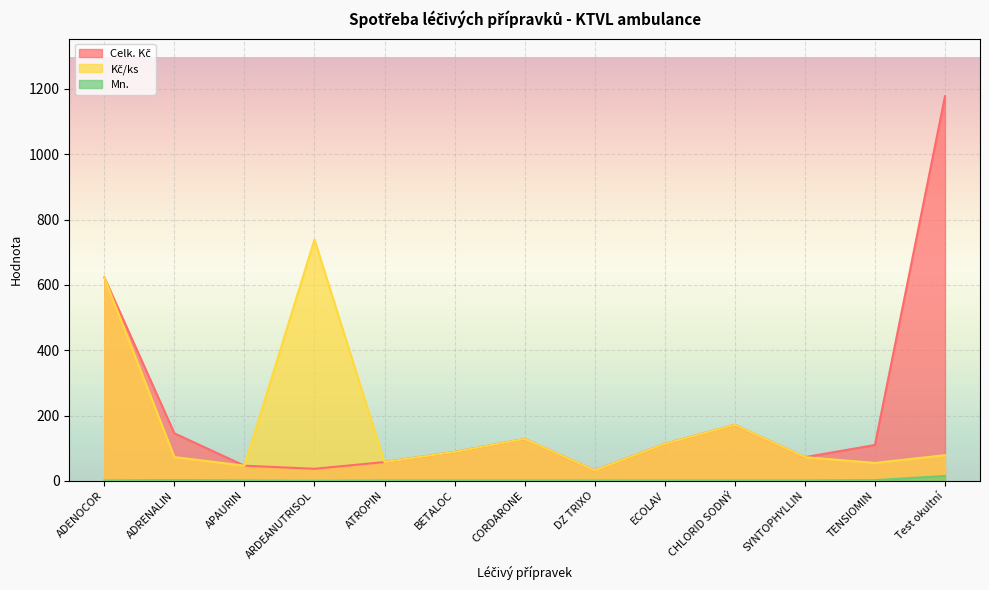

Which label corresponds to the smallest value in the chart?

ARDEANUTRISOL